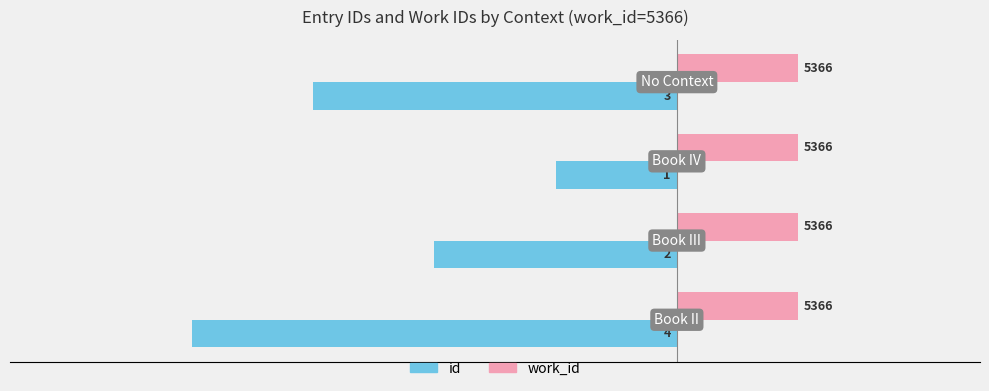

What are all the series names shown in the legend?

id, work_id